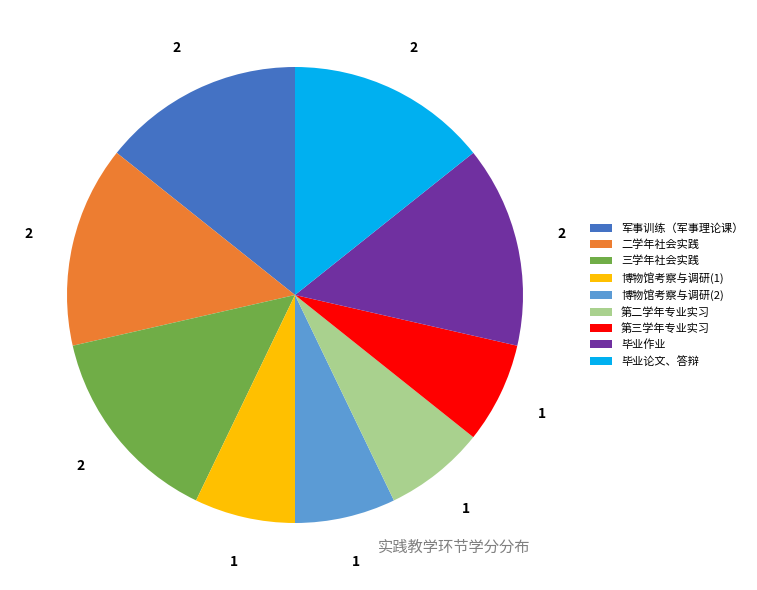

Approximately how many times larger is the value at 第三学年专业实习 compared to 毕业论文、答辩?

0.5